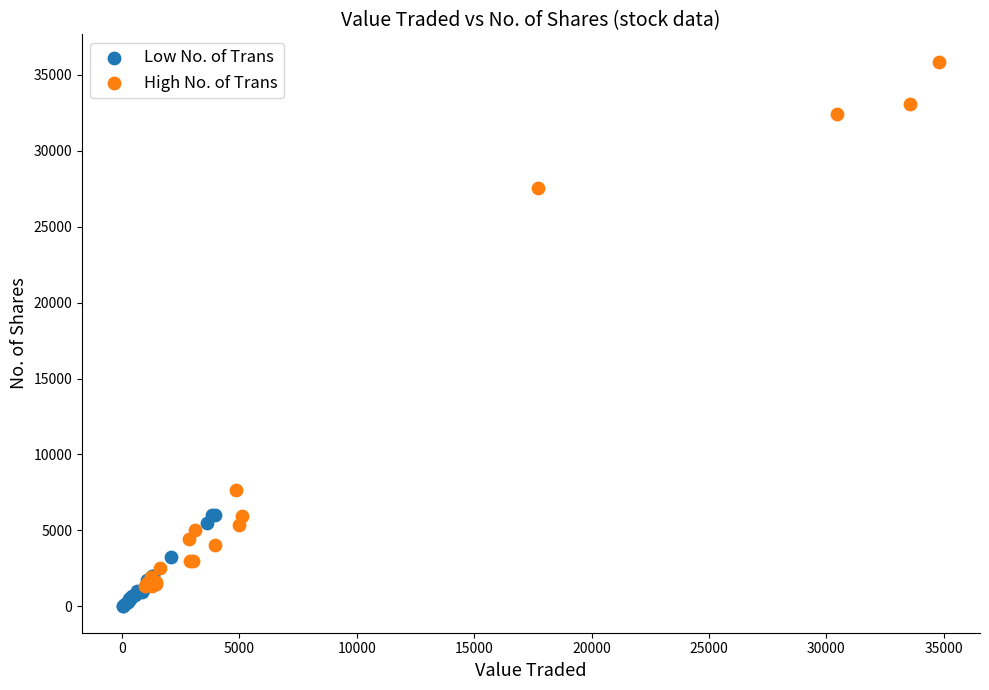

Which series has the widest spread of Y values?

High No. of Trans